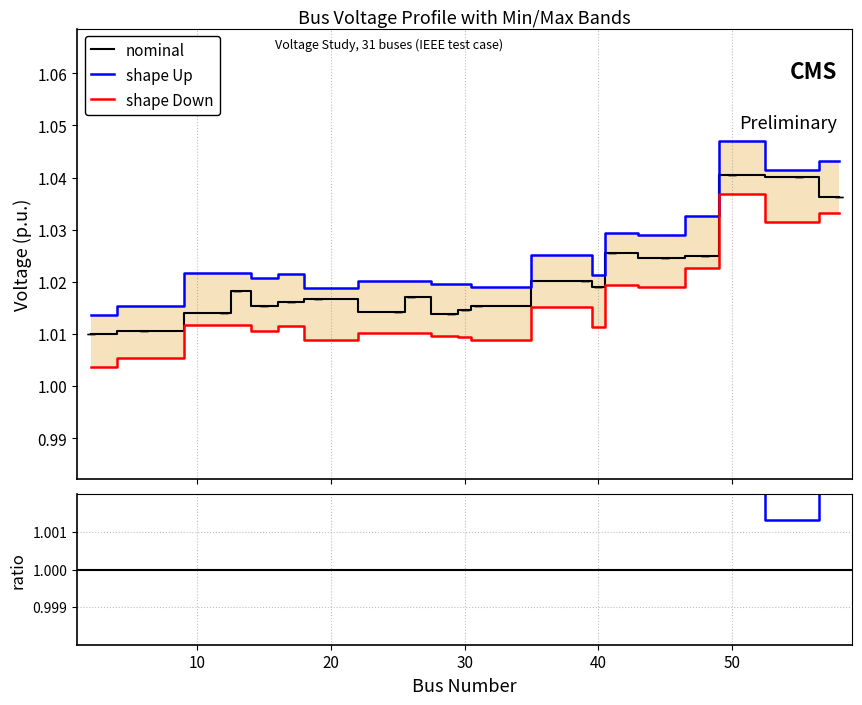

True or false: vmin has a value of 1.0 at 26.

True